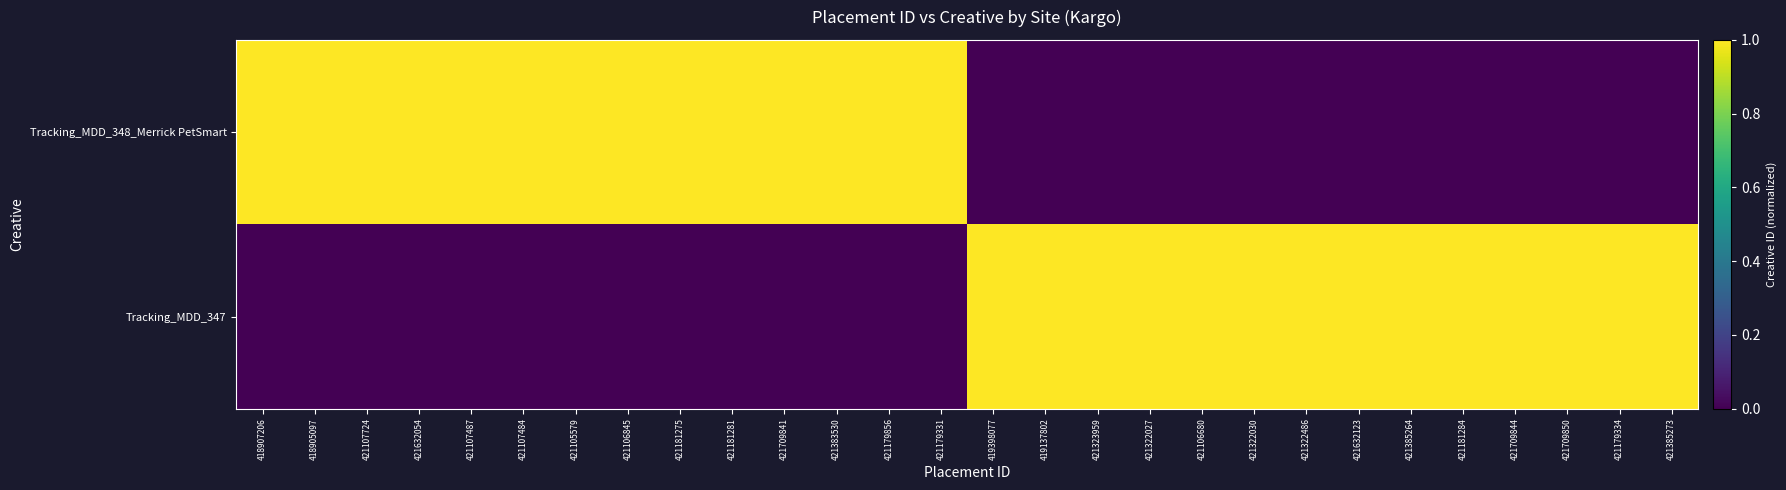

At how many categories does at least one series exceed 0?

28